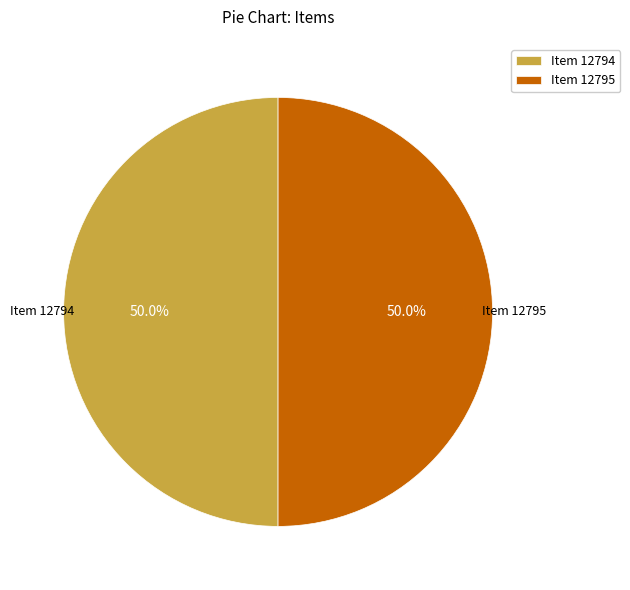

Is the sum of Item 12794 and Item 12795 greater than half?

Yes